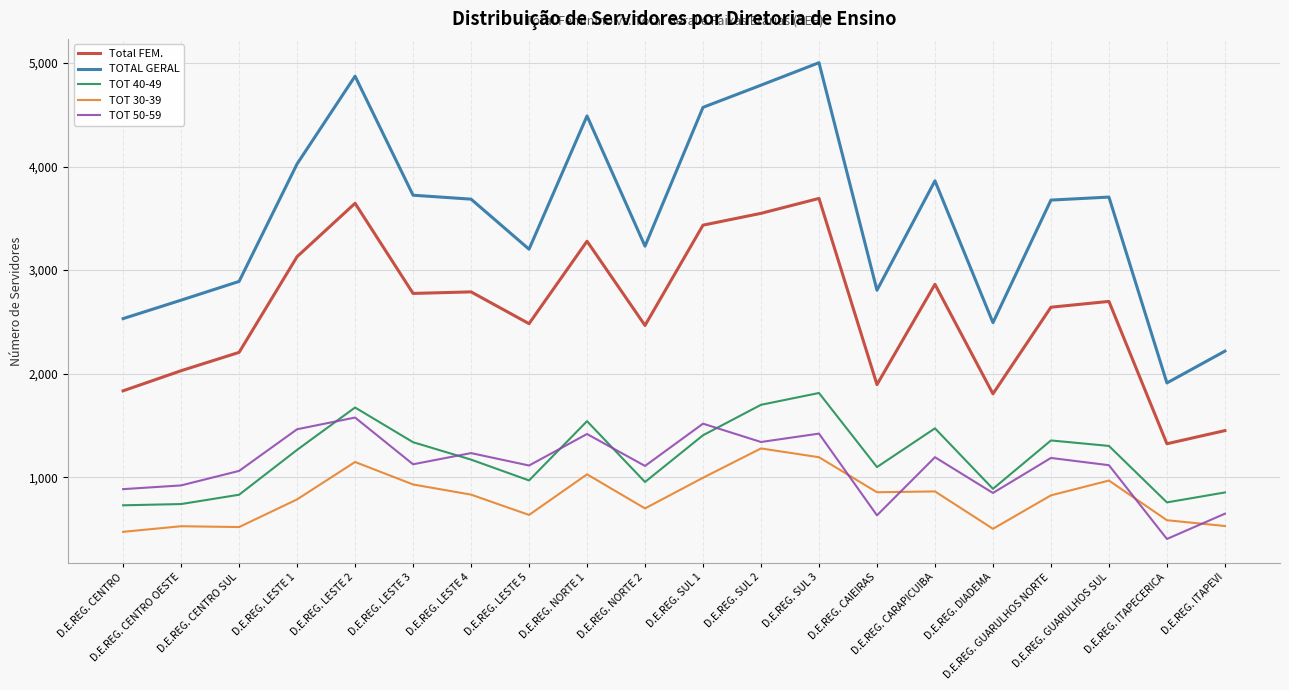

What is the sum of the TOT 40-49 values at D.E.REG. SUL 3 and D.E.REG. GUARULHOS NORTE?

3170